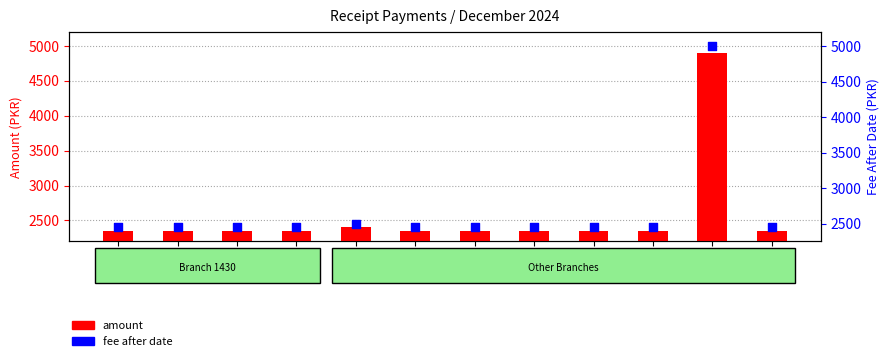

Which series reaches the minimum Y coordinate?

amount